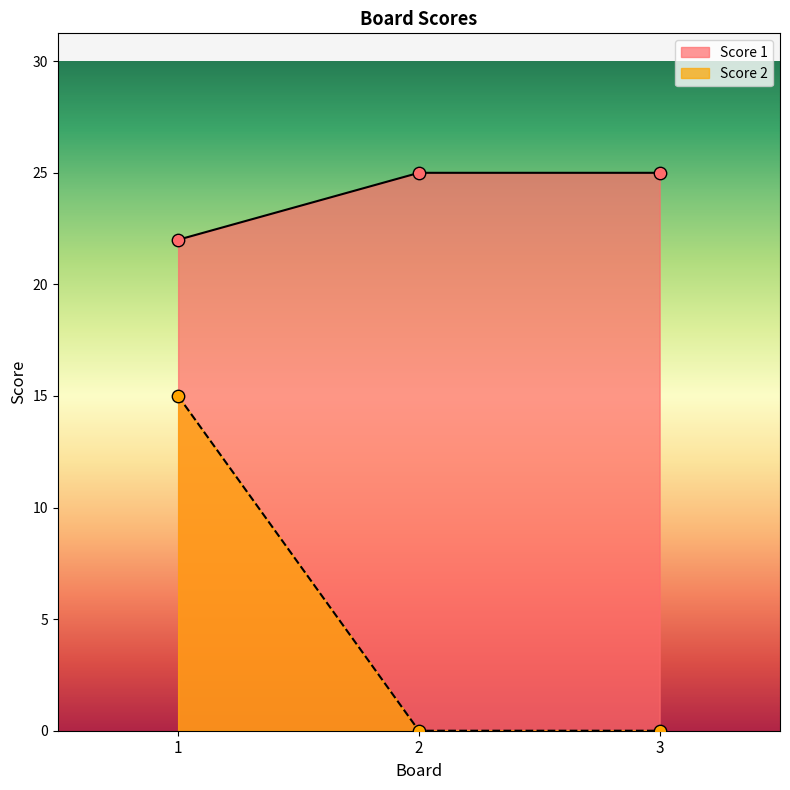

Is the value of Score 1 at 3 greater than the value of Score 2 at 2?

Yes